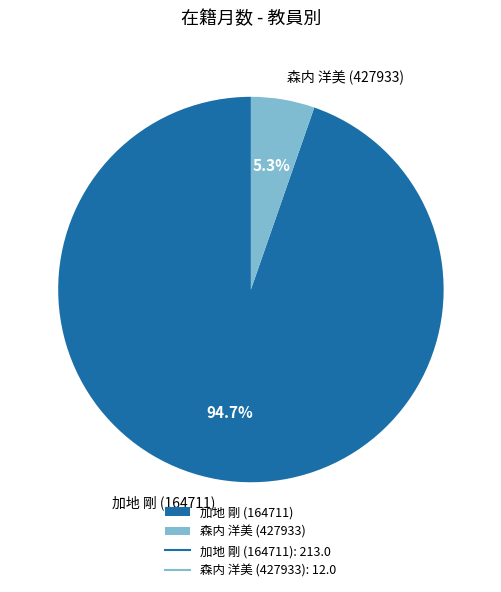

To the nearest percent, what percentage of the pie is 加地 剛 (164711)?

95%